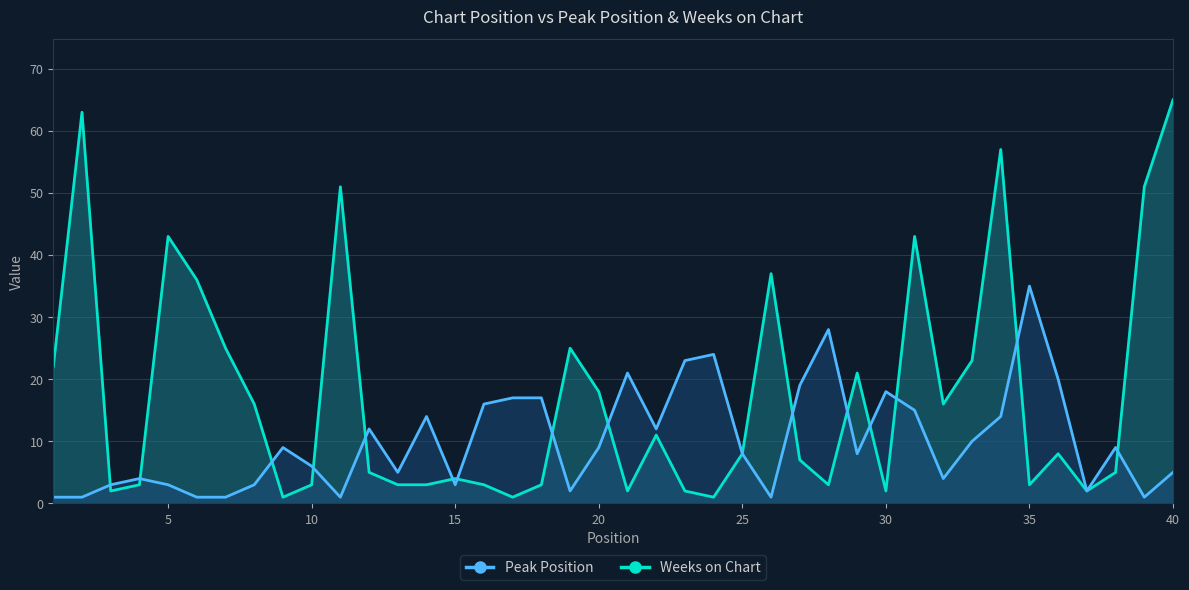

What is the difference between the Weeks on Chart values at 5 and 30?

41